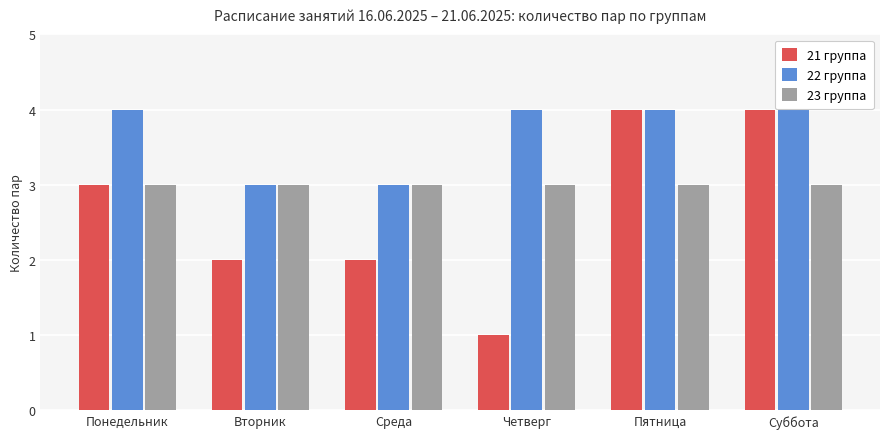

What is the label of the 5th bar from the left?

Пятница